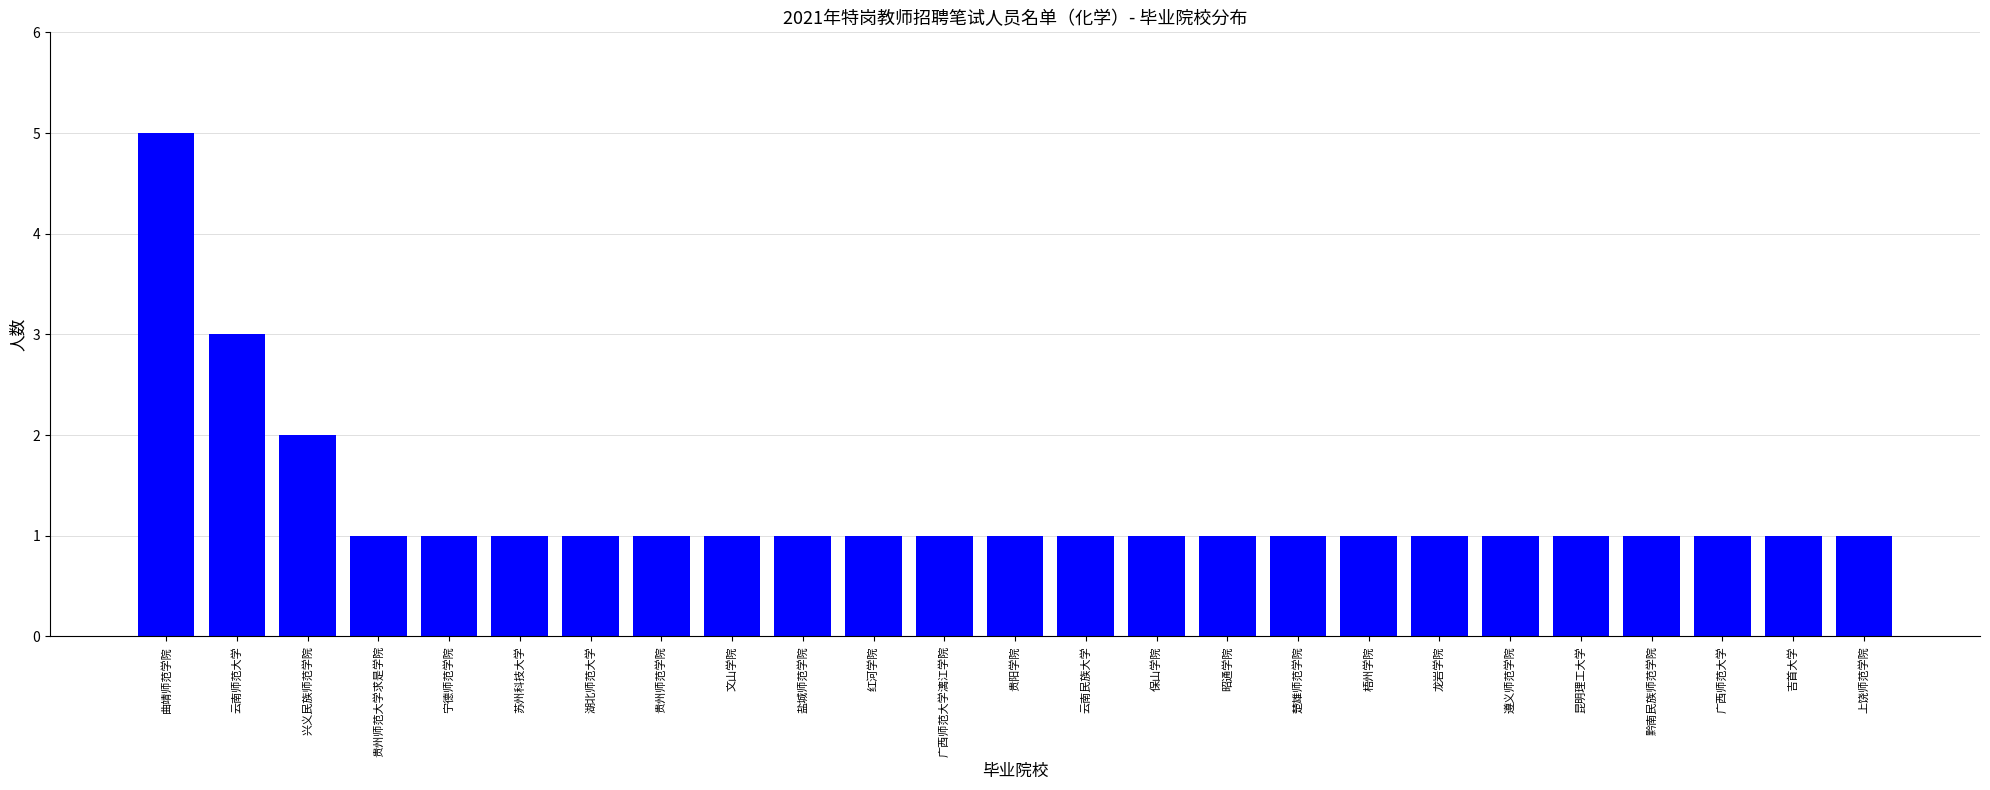

Is it true that the value at 昆明理工大学 is 1?

True